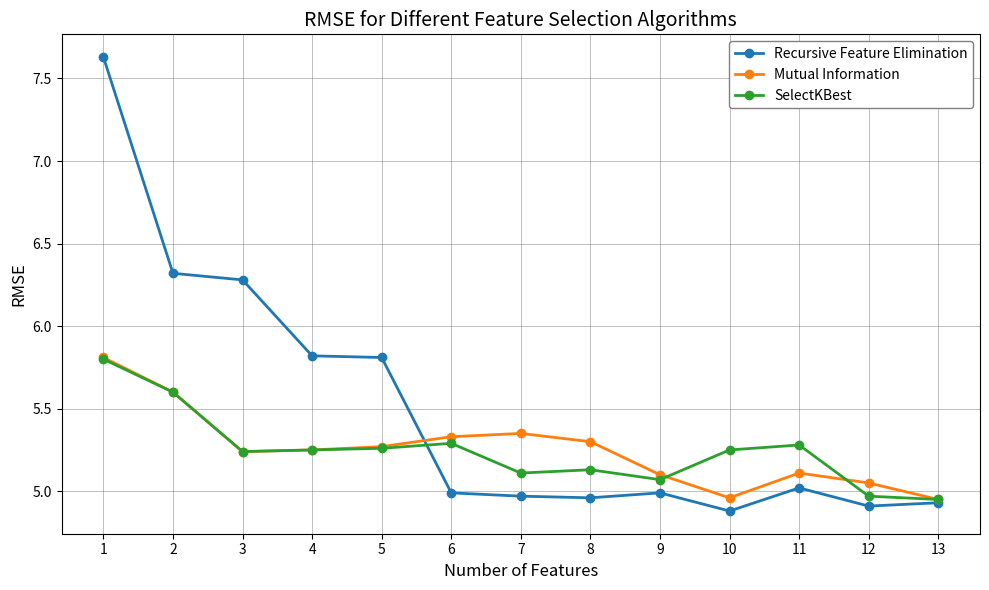

True or false: Recursive Feature Elimination and SelectKBest cross at least once.

True